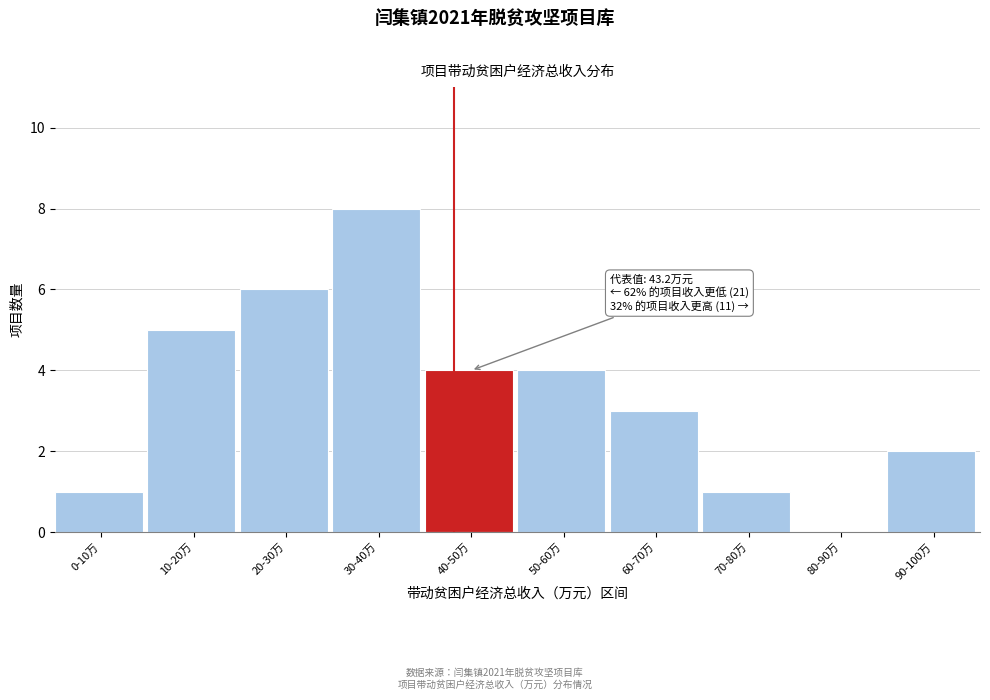

Reading right to left, extract all data points from this chart.

90-100万=2	80-90万=0	70-80万=1	60-70万=3	50-60万=4	40-50万=4	30-40万=8	20-30万=6	10-20万=5	0-10万=1